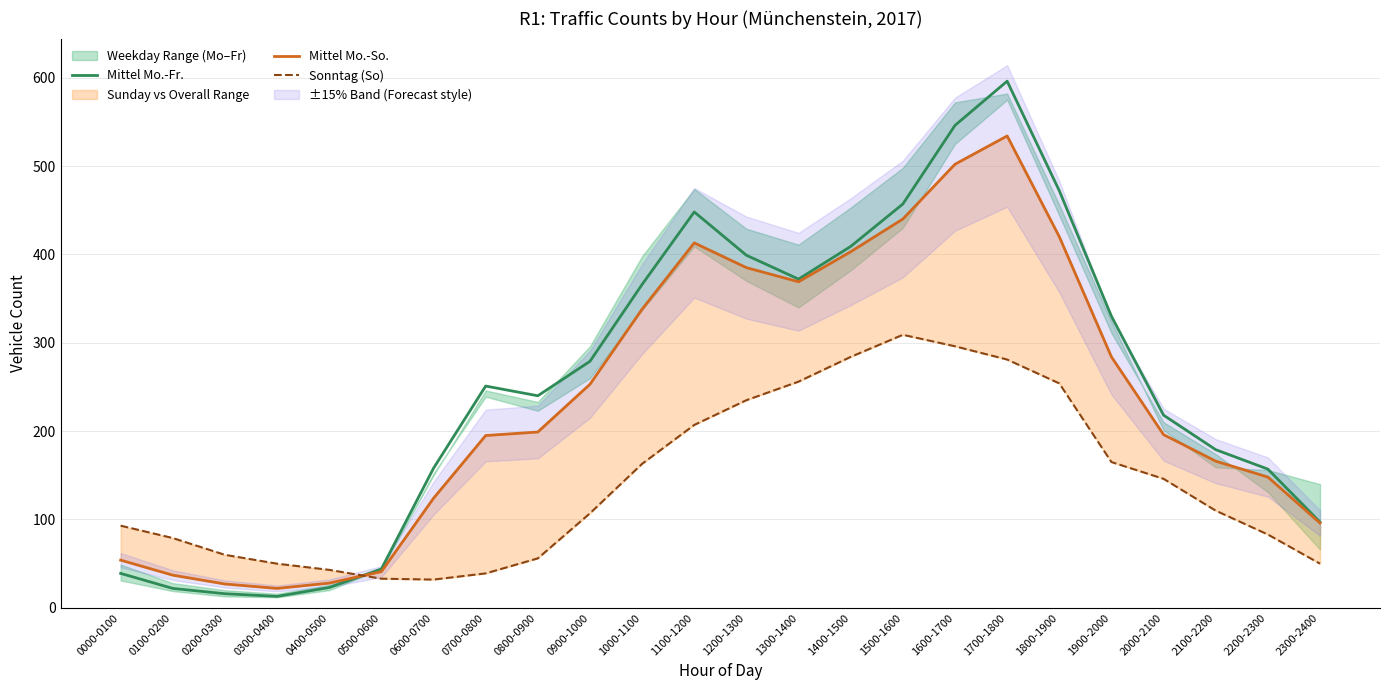

Reading right to left, transcribe all the data shown in this chart.

Mittel Mo.-Fr.: 97	157	179	218	330	472	596	546	457	409	372	399	448	366	279	240	251	158	44	23	13	16	22	39
Mittel Mo.-So.: 96	148	166	196	284	420	534	502	440	403	369	385	413	338	253	199	195	124	41	28	22	27	37	54
Sonntag (So): 50	83	110	146	165	254	281	296	309	284	256	235	207	163	107	56	39	32	33	43	50	60	79	93